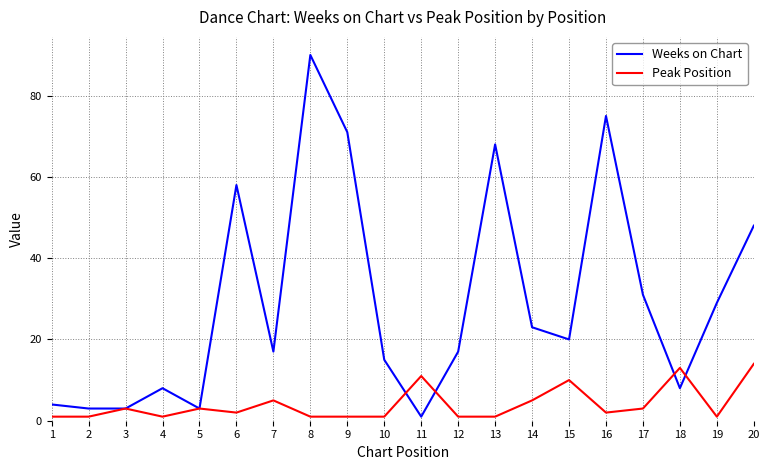

Which category has the lowest value in the Weeks on Chart series?

11